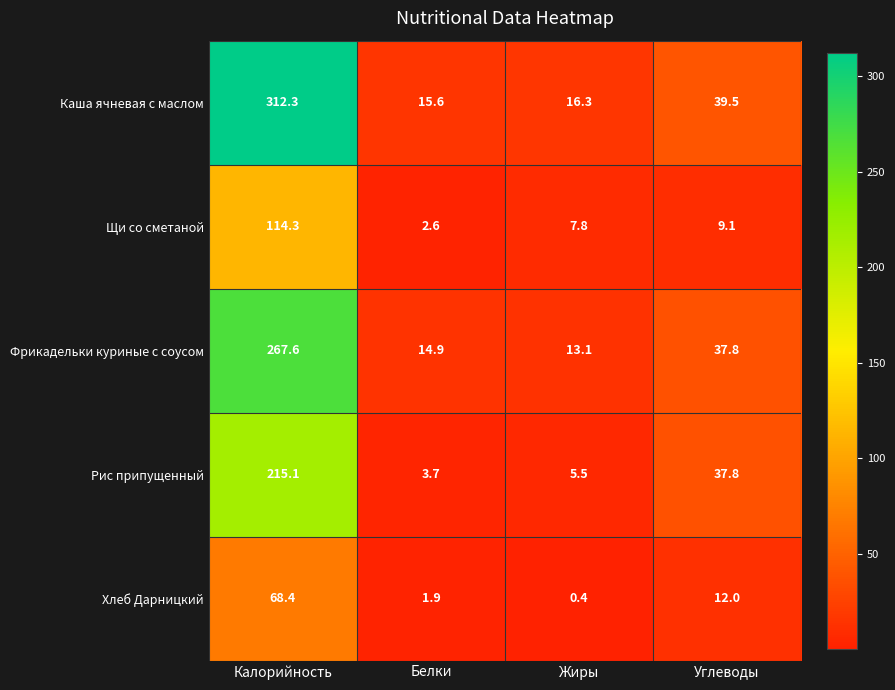

Which series has the largest range (max minus min)?

Каша ячневая с маслом